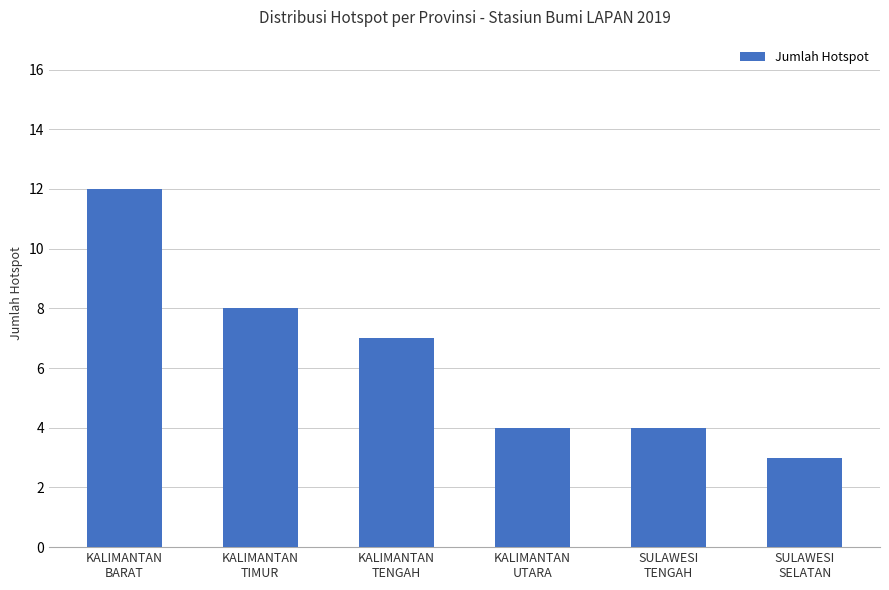

How many values are below 7?

3